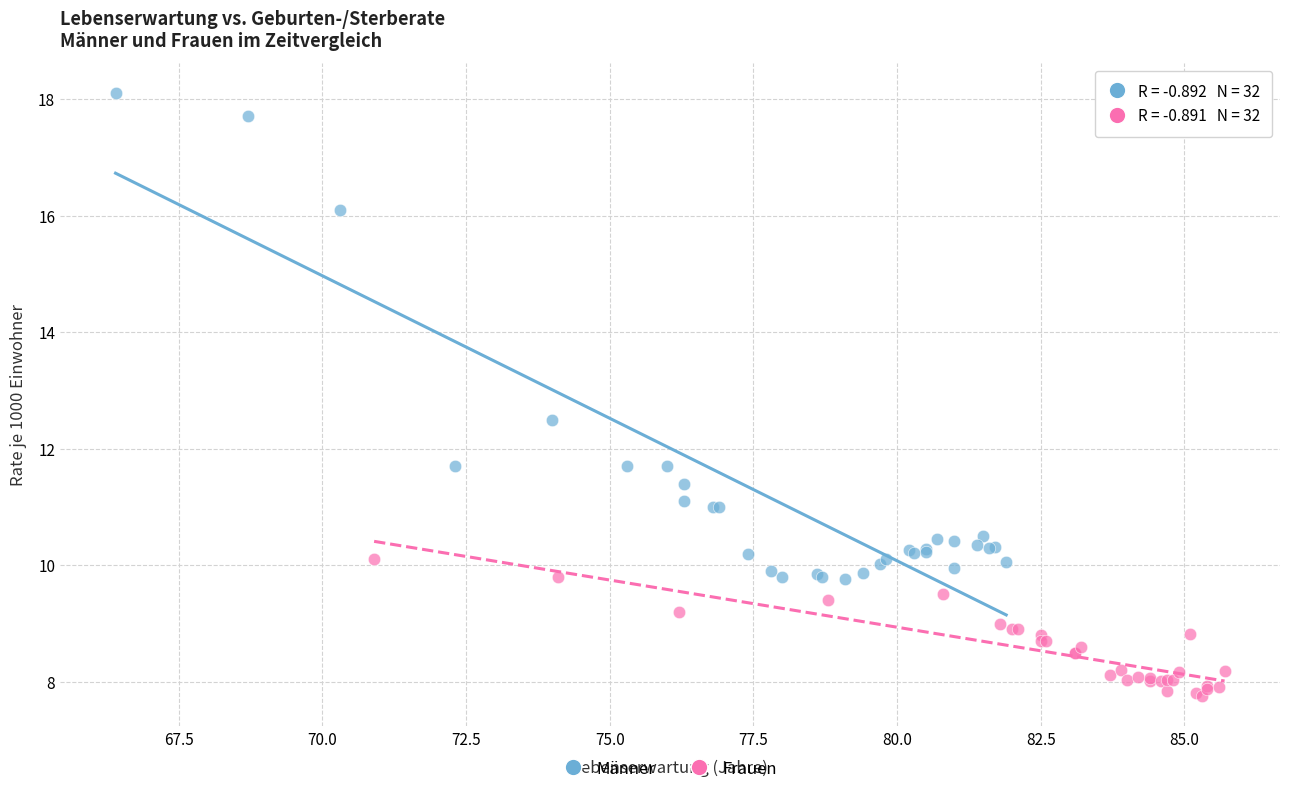

Which series has the widest spread of Y values?

Männer